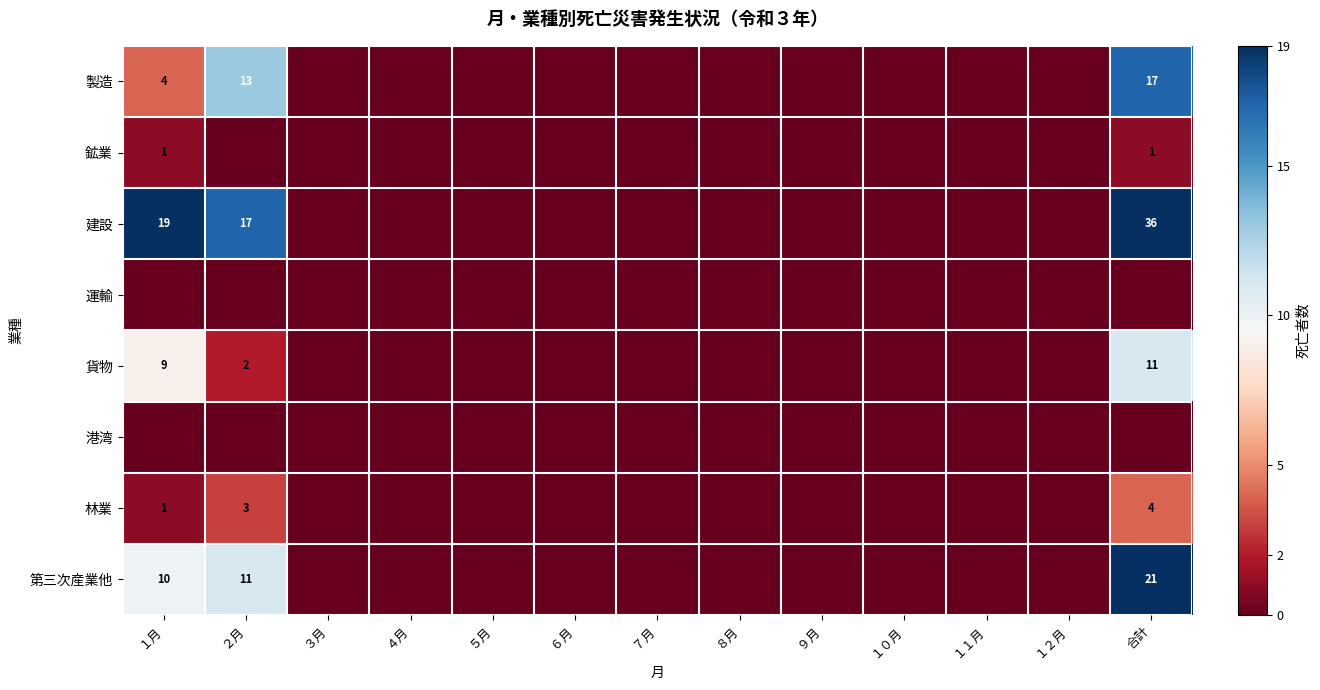

The value of 第三次産業他 at 合計 is 21. True or false?

True